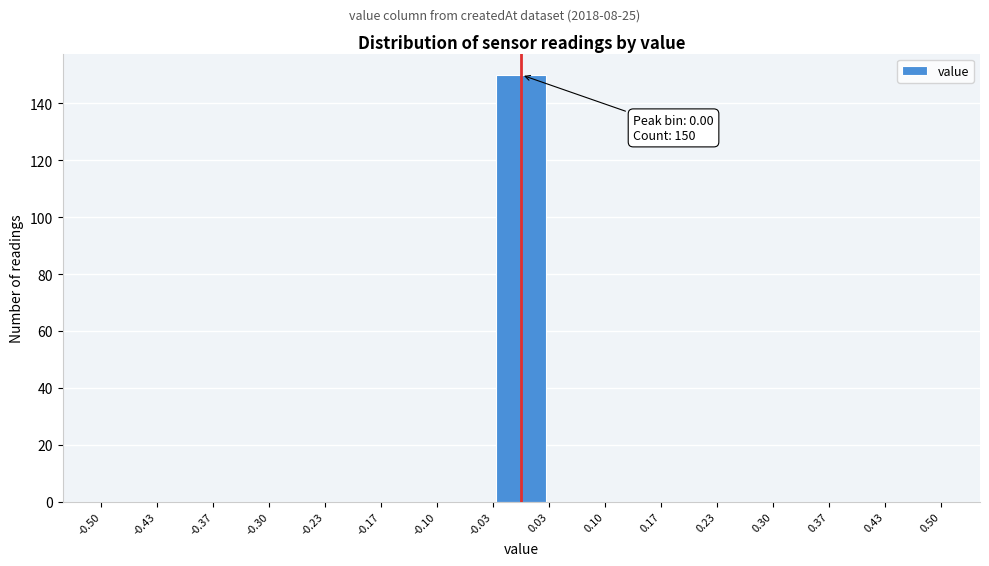

Which range on the x-axis has the tallest bar?

-0.03 to 0.03